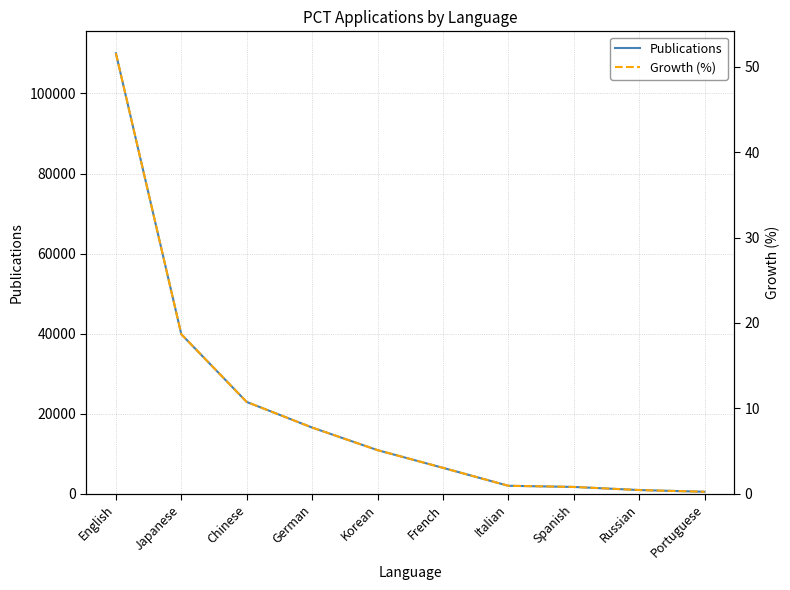

How many data points in Publications are above 10894?

4